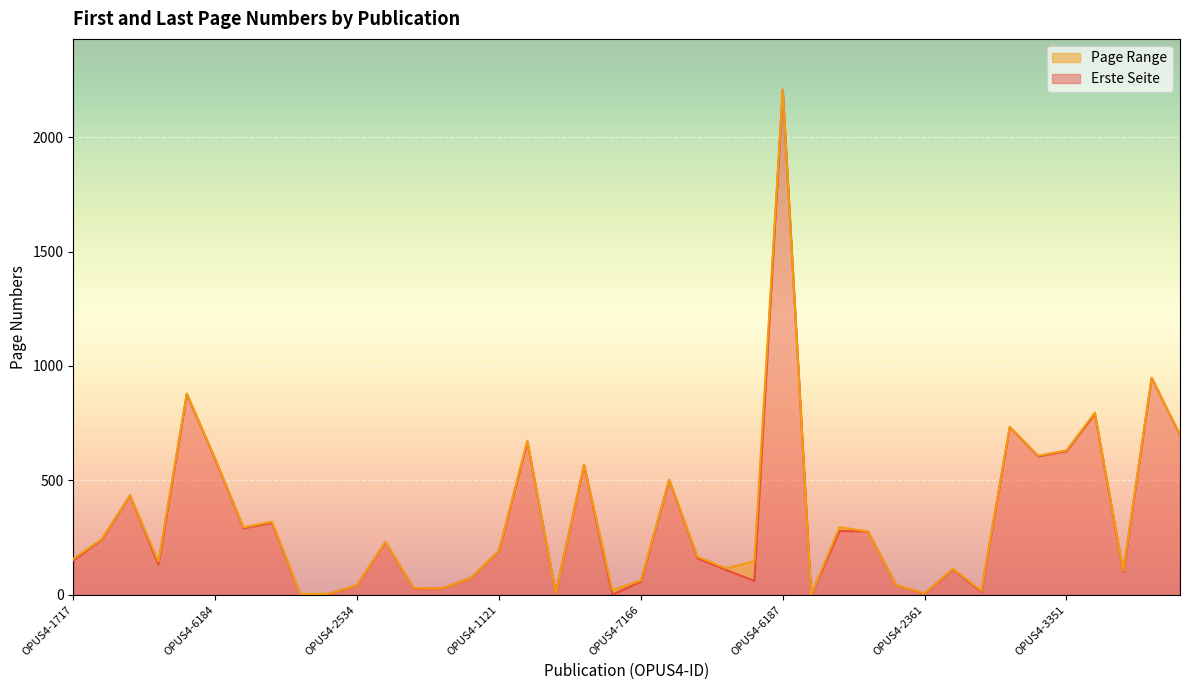

At which label does Letzte Seite first exceed 192?

OPUS4-1570